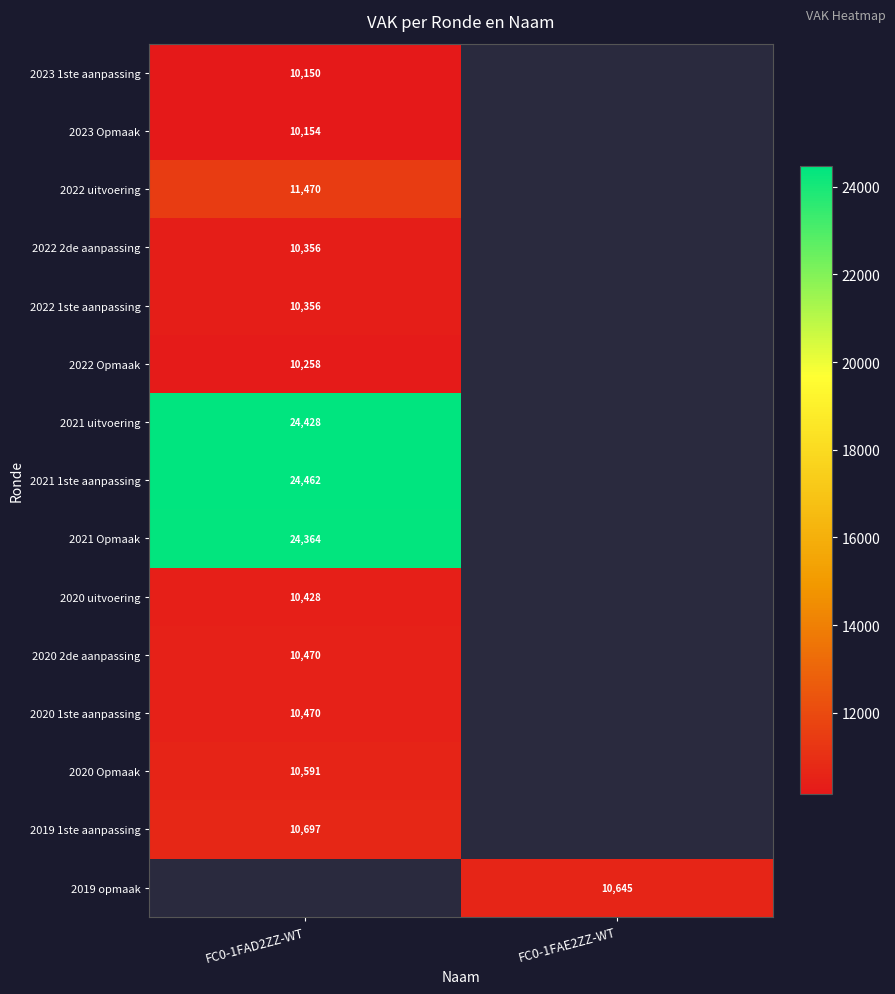

The value of 2020 1ste aanpassing at FC0-1FAD2ZZ-WT is 10470. True or false?

True